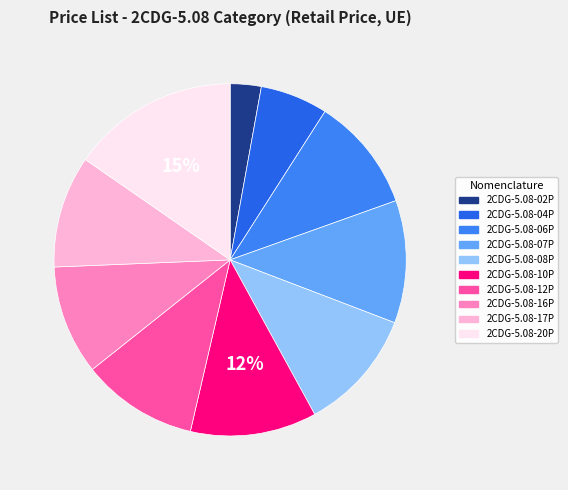

To the nearest percent, what is the average slice percentage?

10%